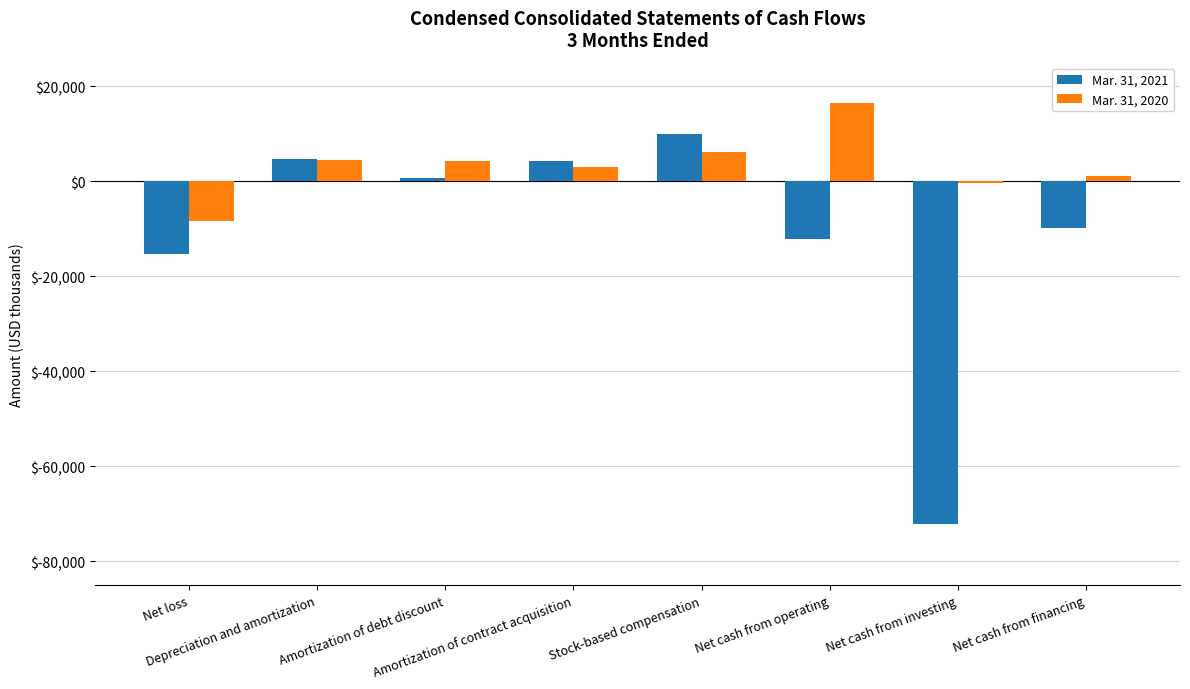

Which series has the largest total across all categories?

Mar. 31, 2020